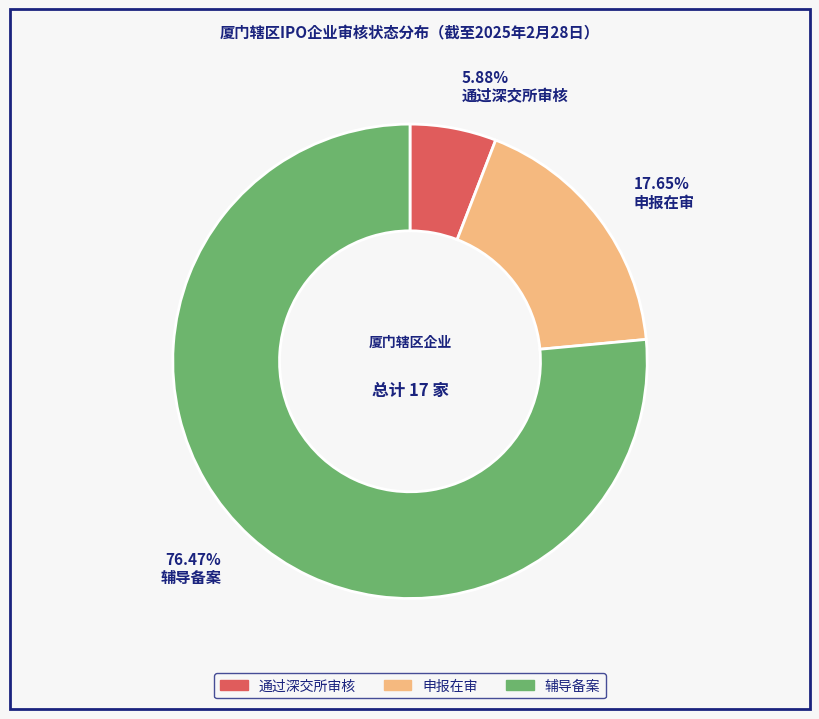

To the nearest percent, what is the difference between the largest and smallest slice percentages?

71%